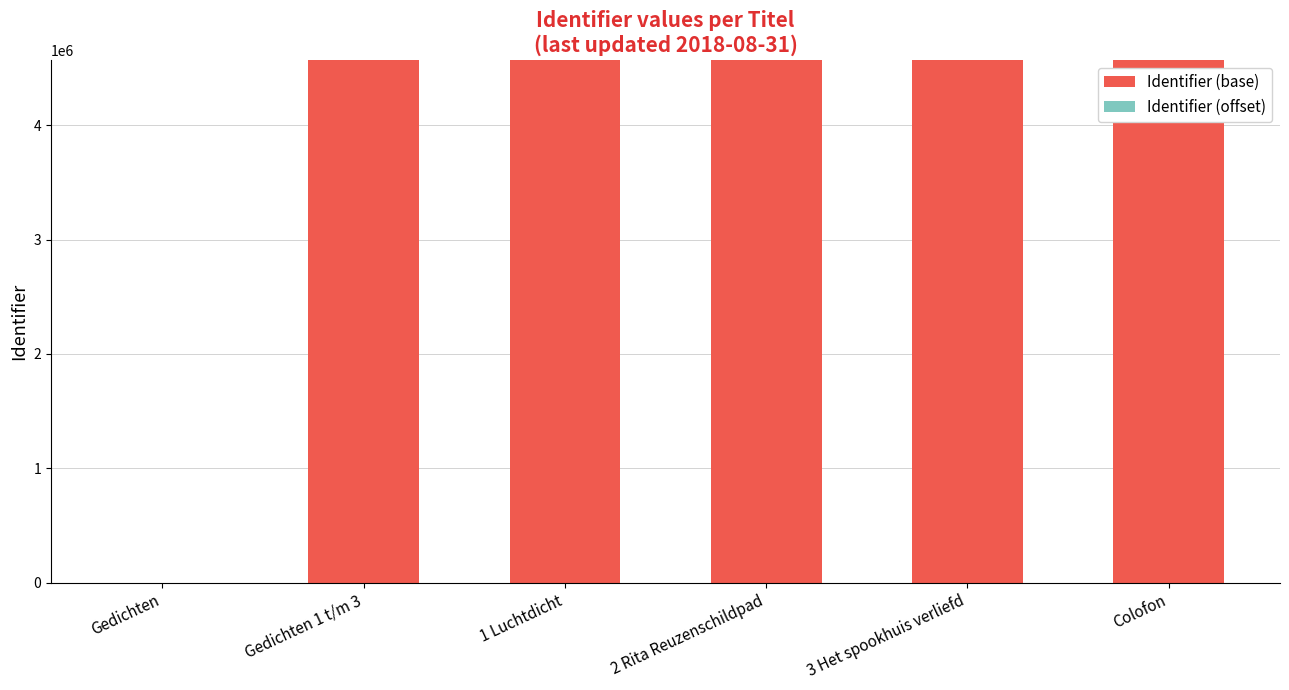

What is the sum of all Identifier (base) values?

22837275